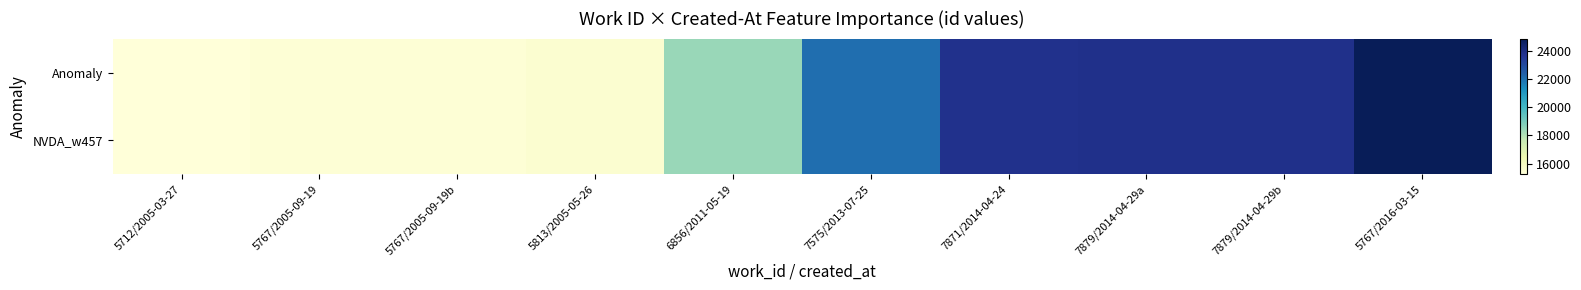

Between 6856/2011-05-19 and 5767/2016-03-15, which series saw the biggest shift?

Anomaly